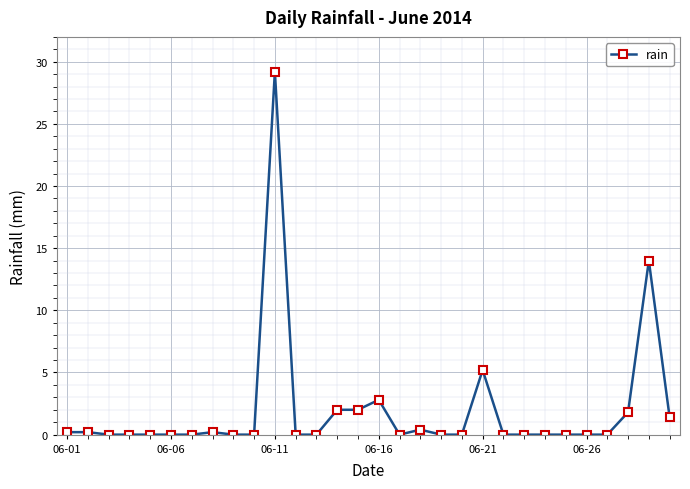

How many data points does each series have?

30